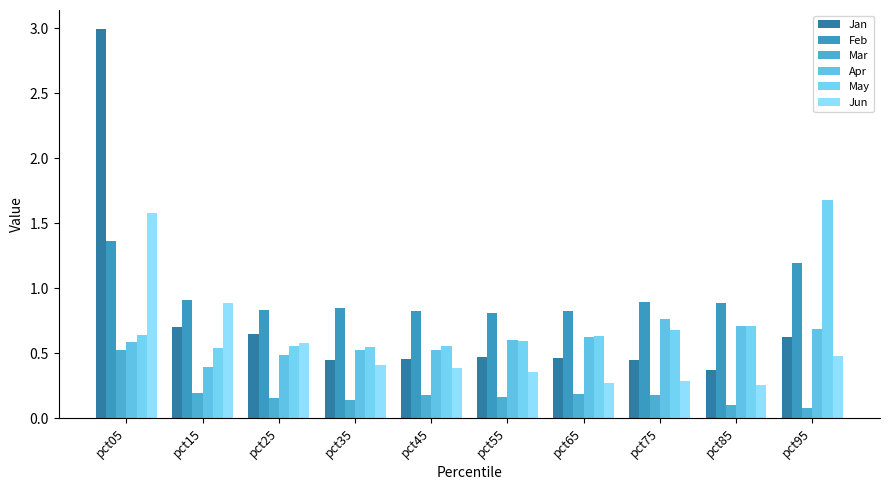

What is the value of the Feb bar at the 1st from the left?

1.4